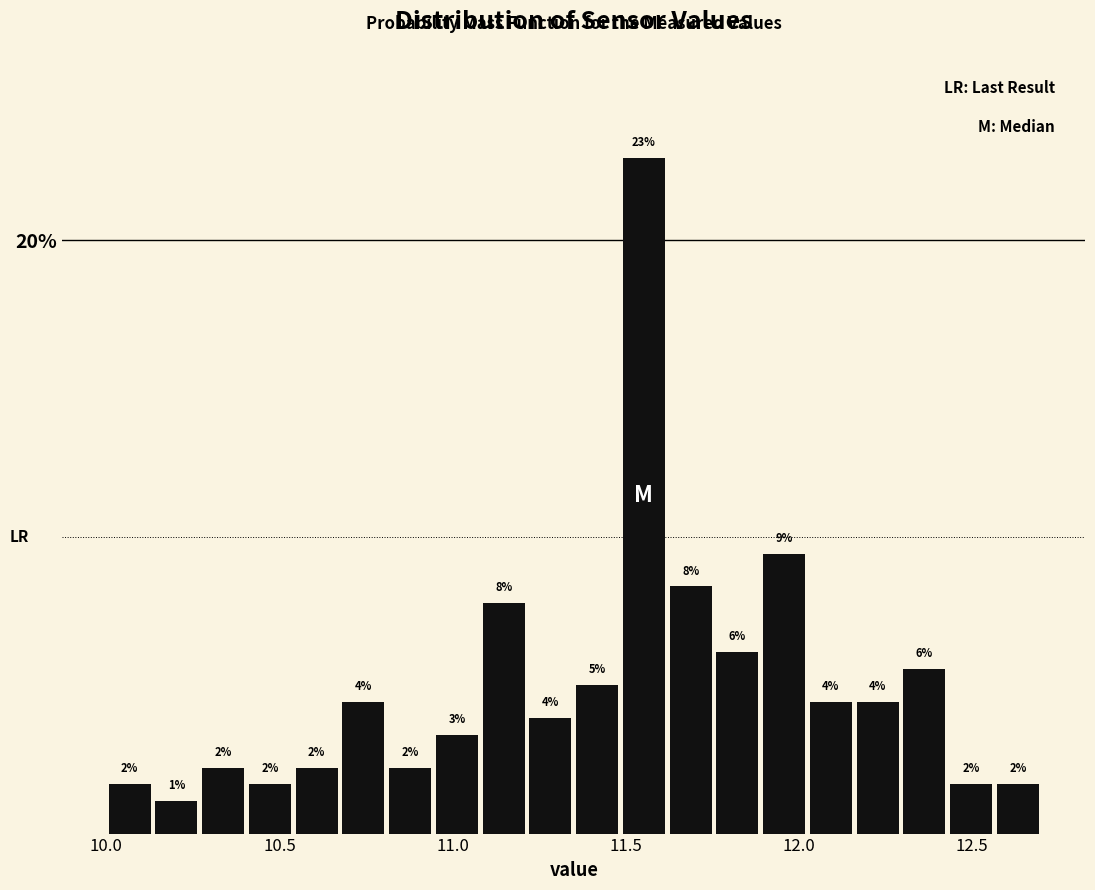

Read against the x-axis, roughly where is the centre of the tallest bar?

11.55